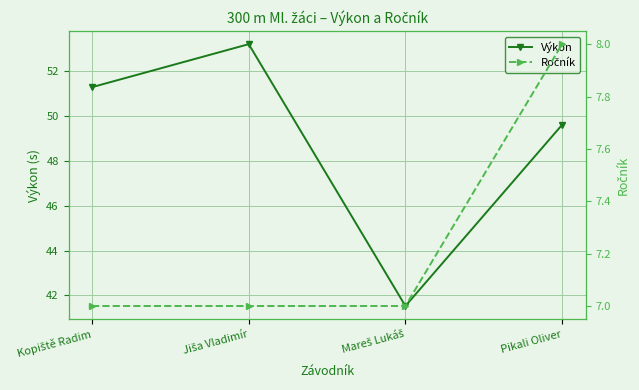

The Výkon series shows 41.5 at Mareš Lukáš. True or false?

True